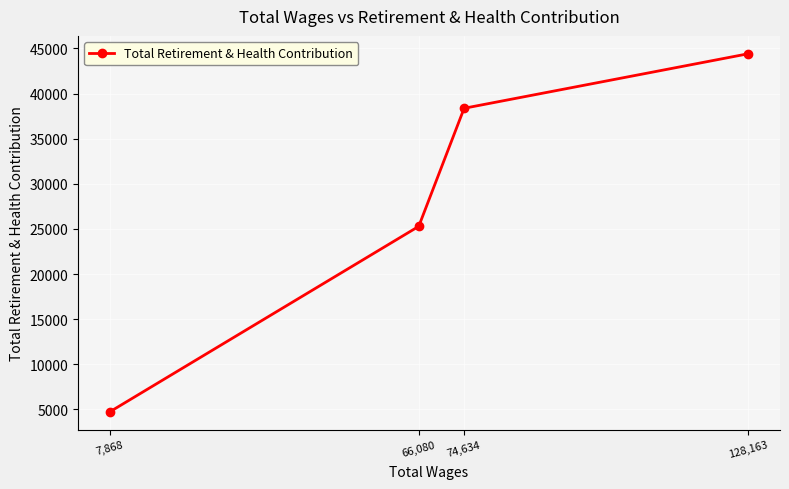

Approximately how many times larger is the value at 66,080 compared to 128,163?

0.6